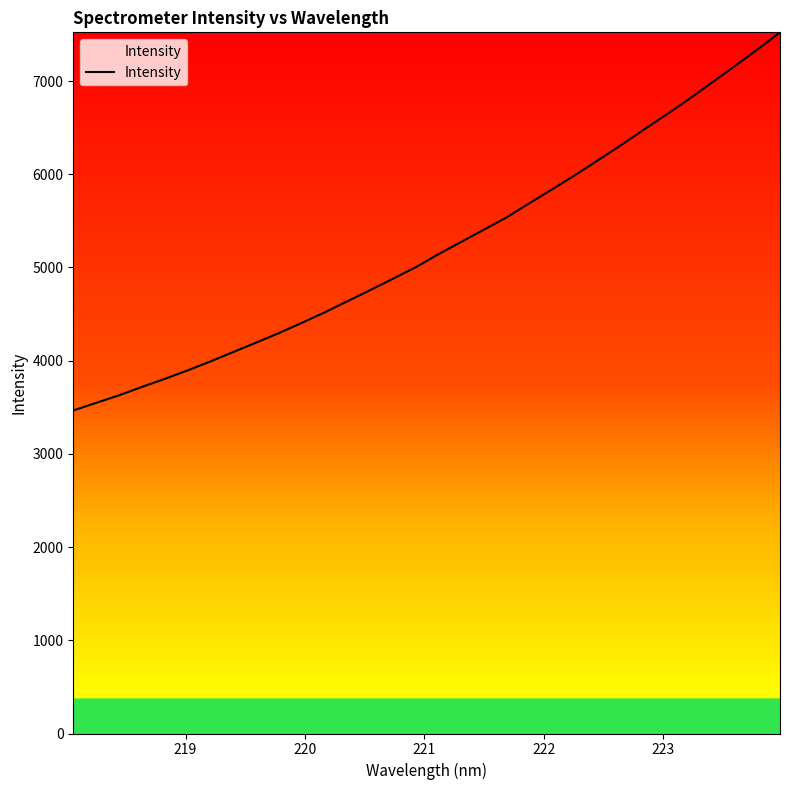

What is the minimum value shown in the chart?

3465.9